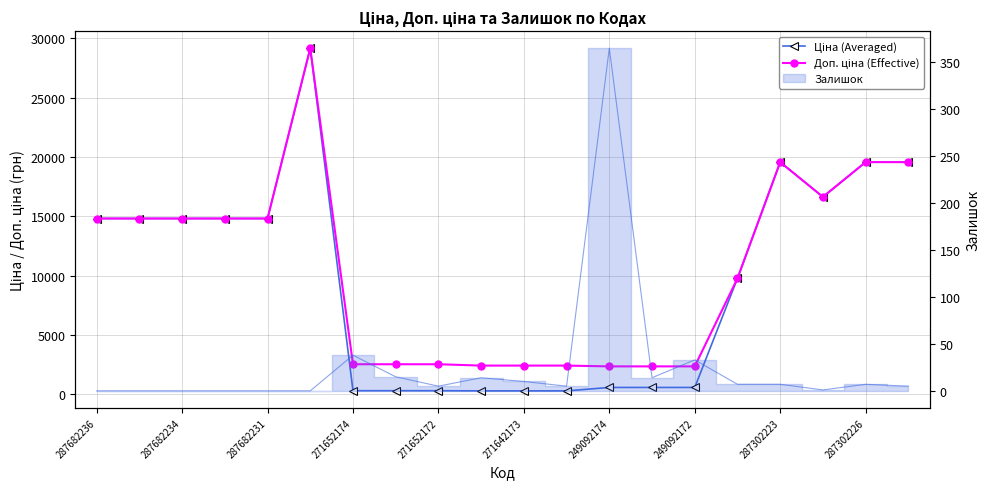

At how many categories does at least one series exceed 9521?

11